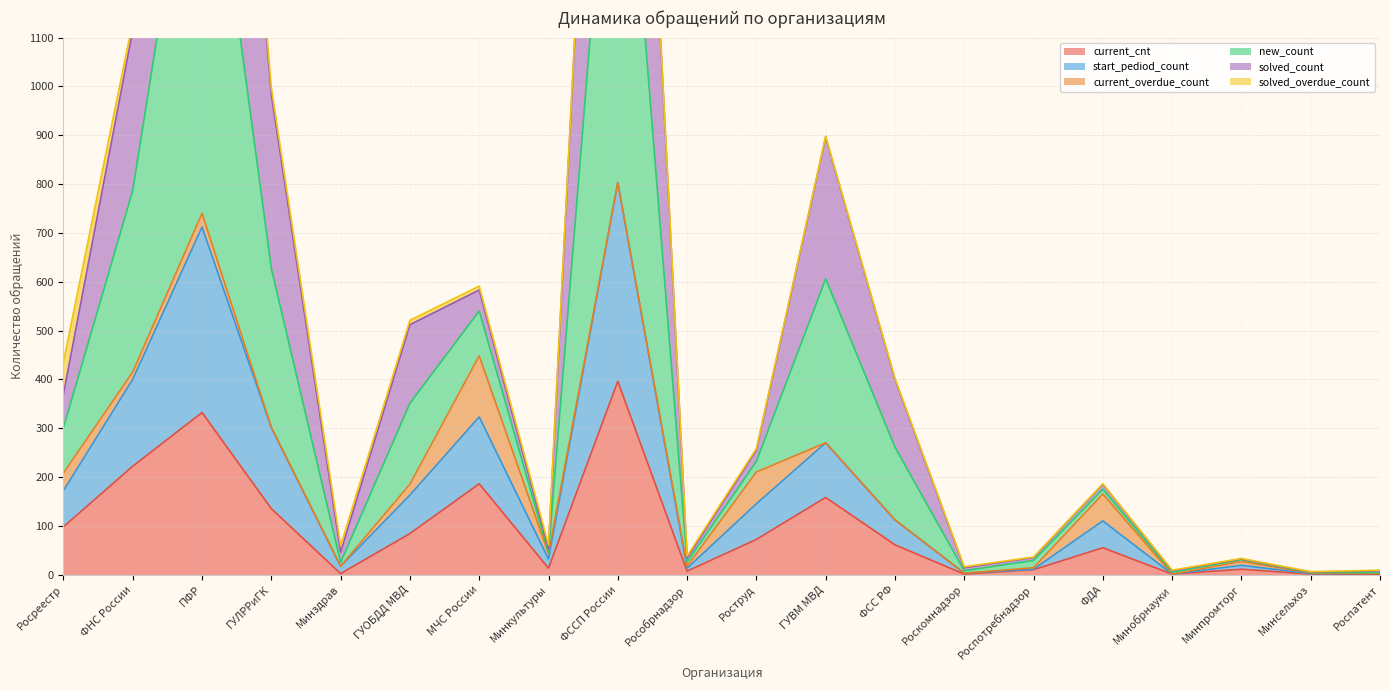

How many interior local valleys does the solved_count series have?

6